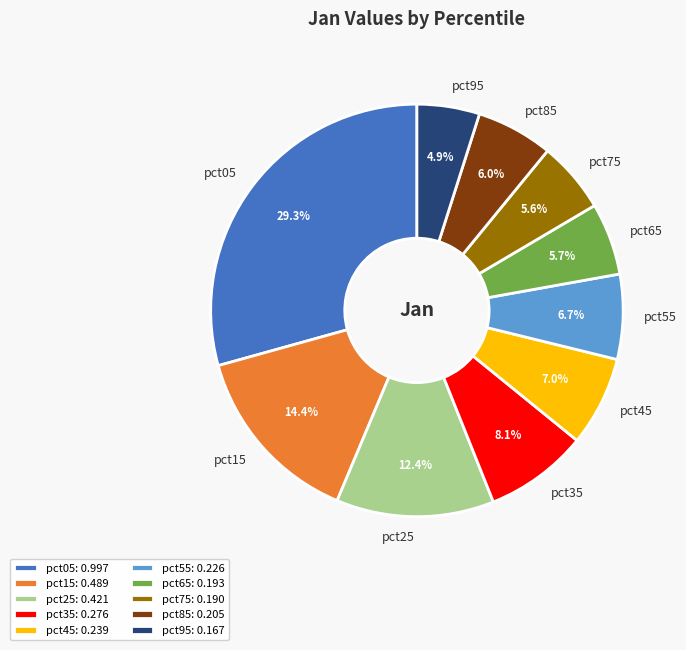

How much of the chart is everything except pct55?

93.3%